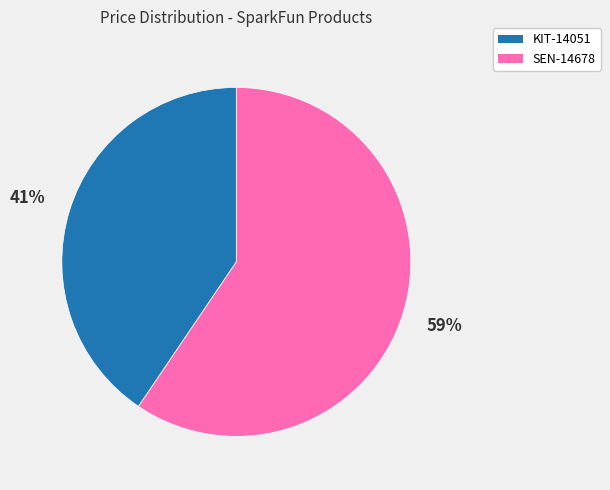

Is the sum of SEN-14678 and KIT-14051 greater than half?

Yes